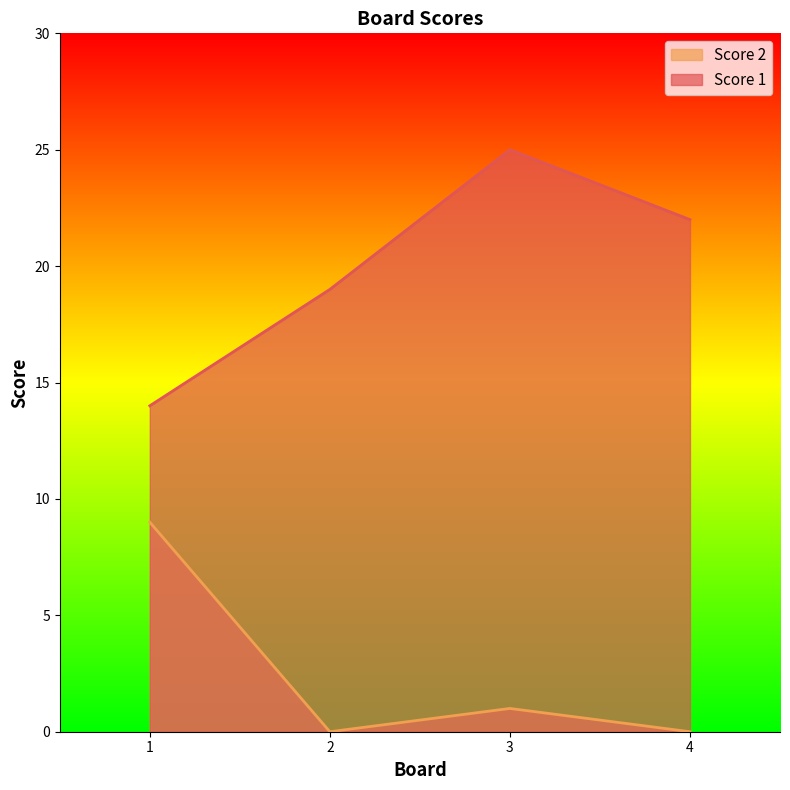

How many data points in Score 1 are above 22?

1